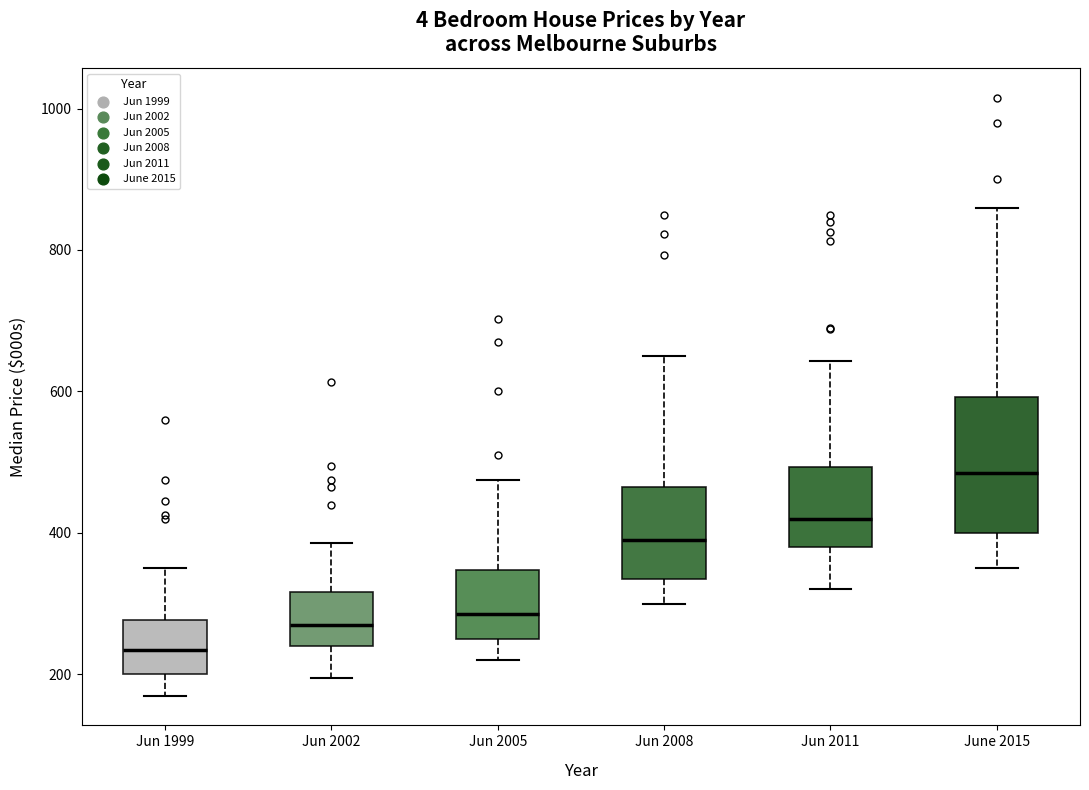

Which box's median line is the lowest?

Jun 1999